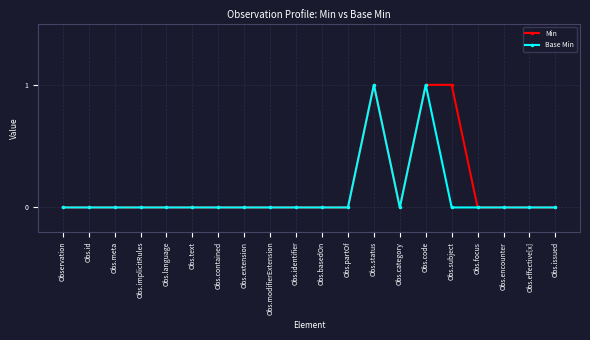

True or false: Min has more than 0 points higher than both neighbors.

True